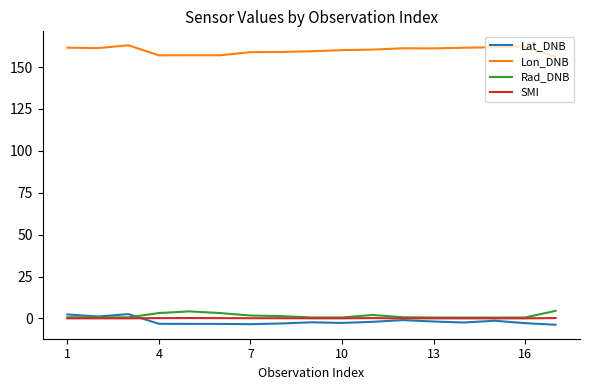

What is the smallest value displayed?

-3.8